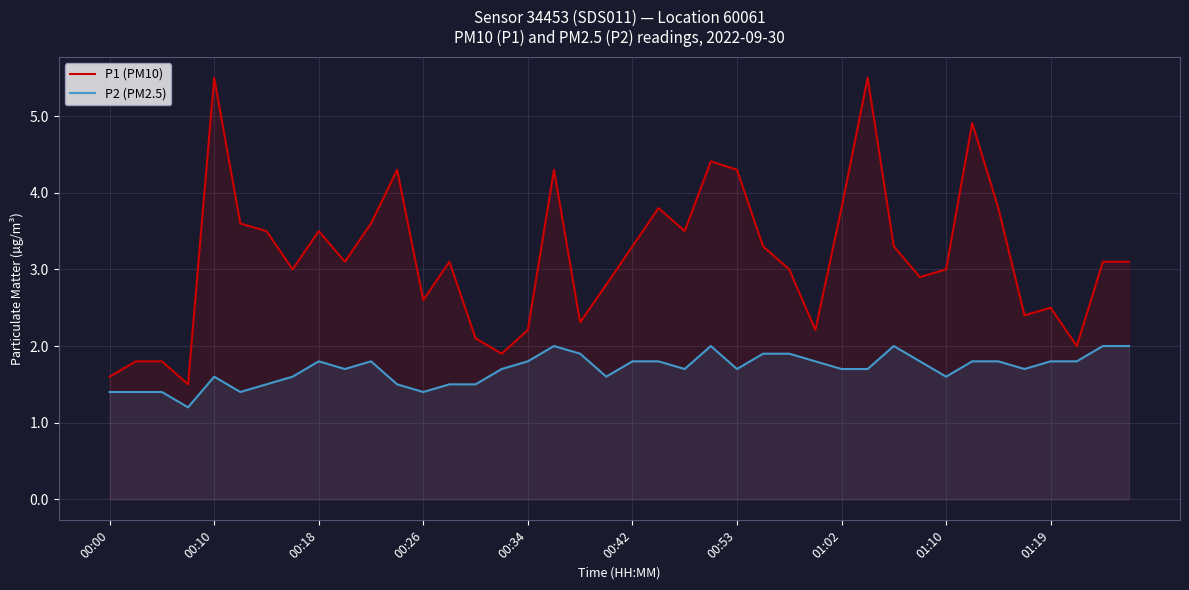

What is the highest value of the P1 (PM10) series?

5.5